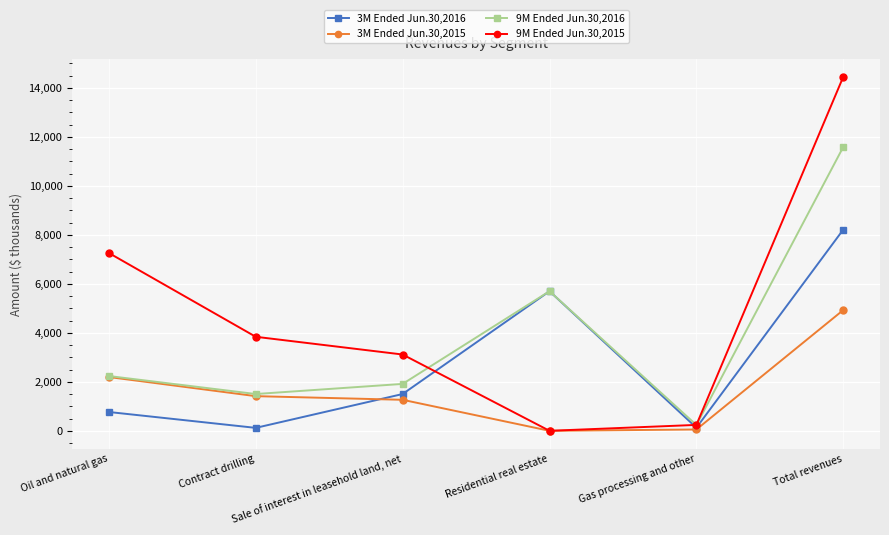

What is the difference between the second highest and minimum values in the 9M Ended Jun.30,2016 series?

5463